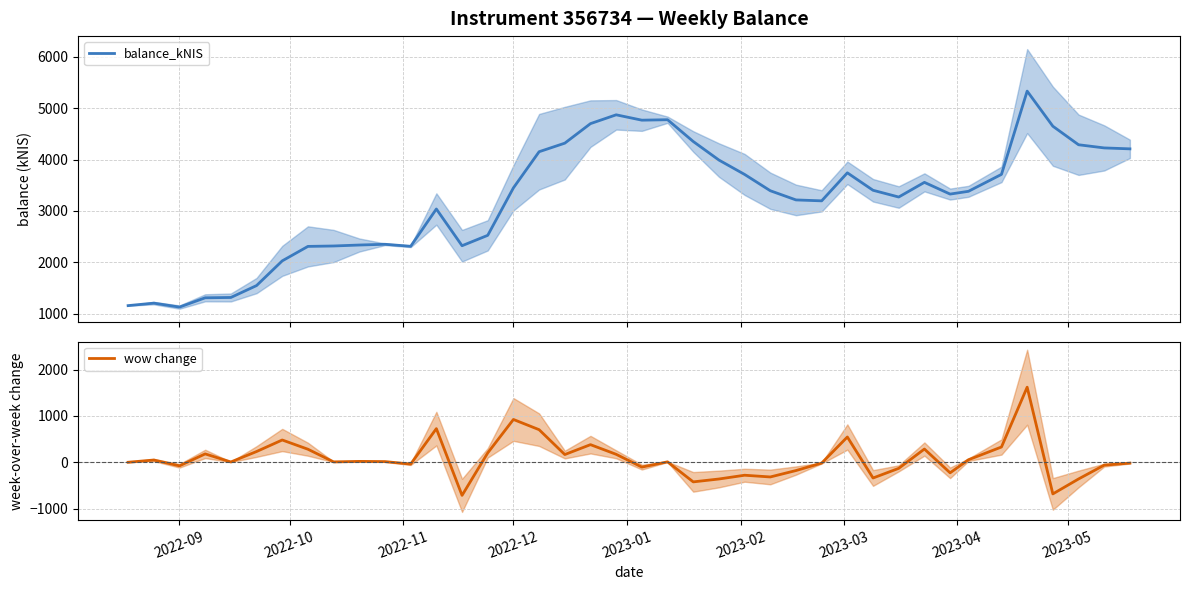

How many lines are shown in the chart?

2